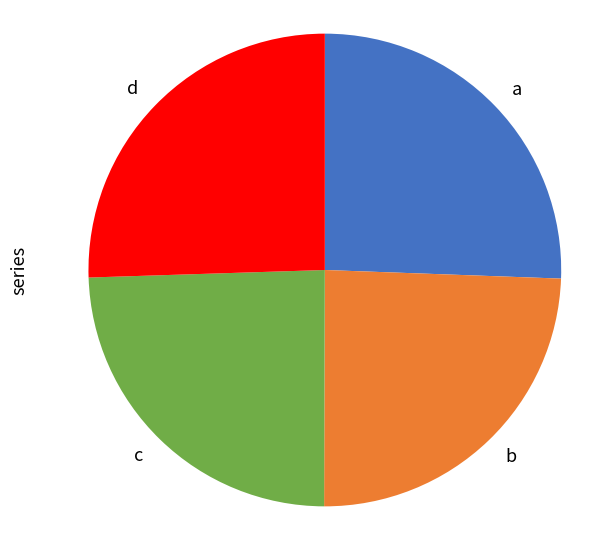

Which has a higher value, b or d?

d